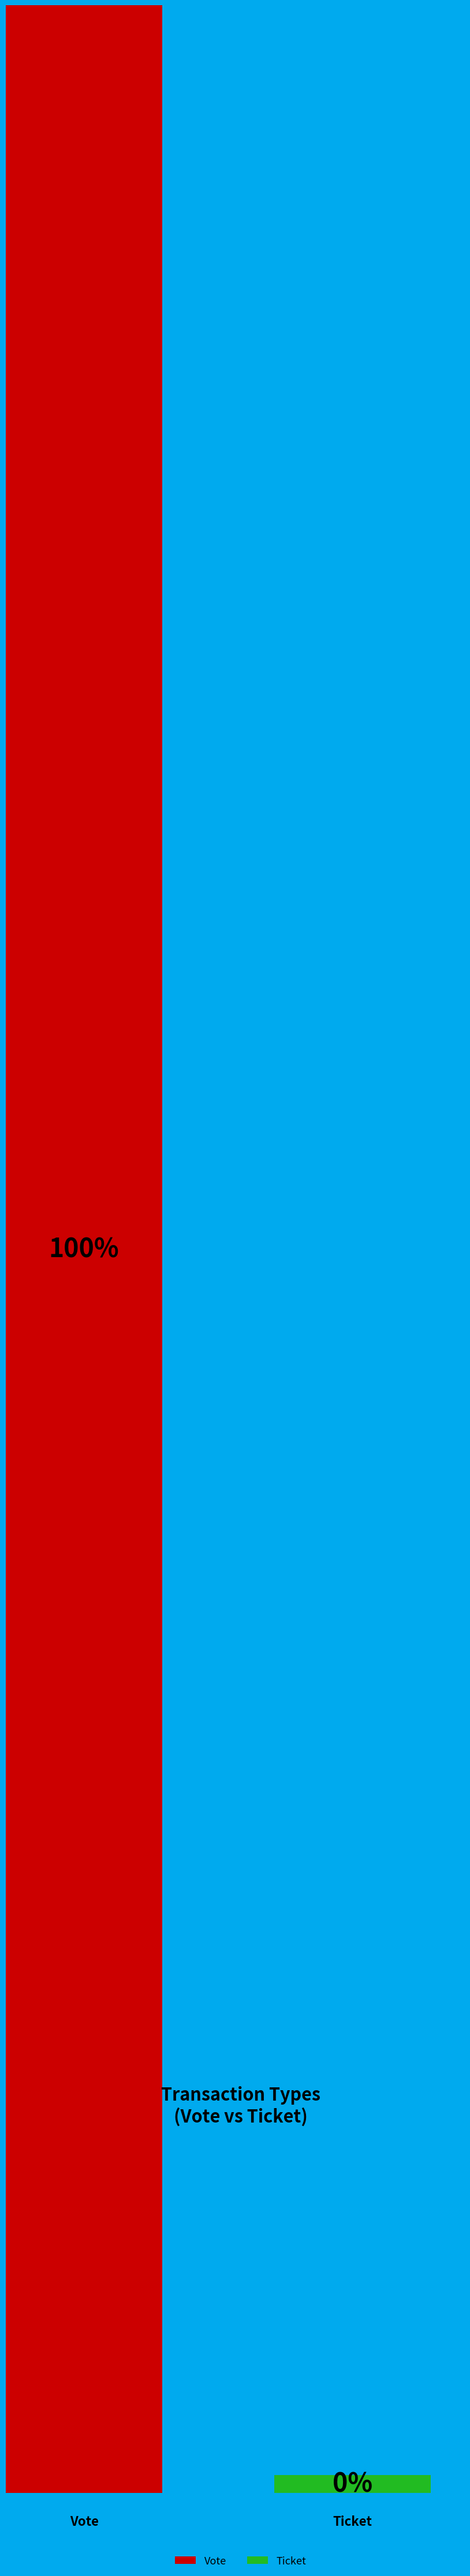

What percentage do Ticket and Vote together represent?

100.0%